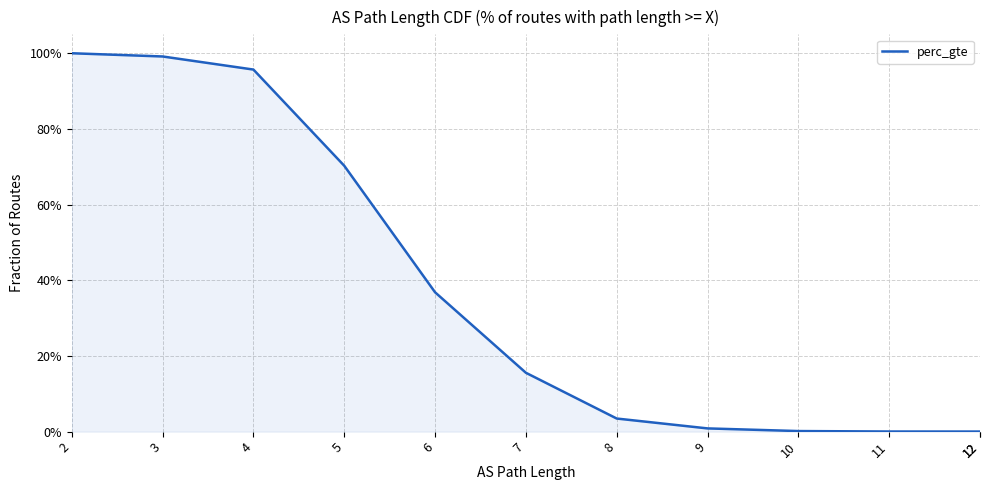

Where is the data nearest to the value 0?

12